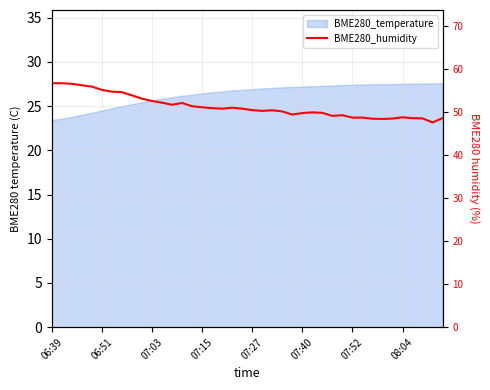

The chart shows a value of 85.9 at 08:04. True or false?

False